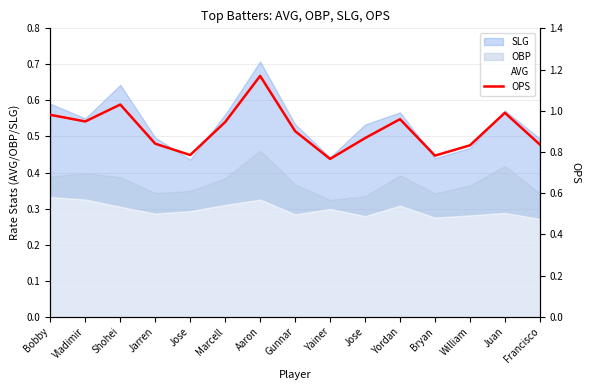

What is the change in value from Vladimir to Francisco?

-0.1